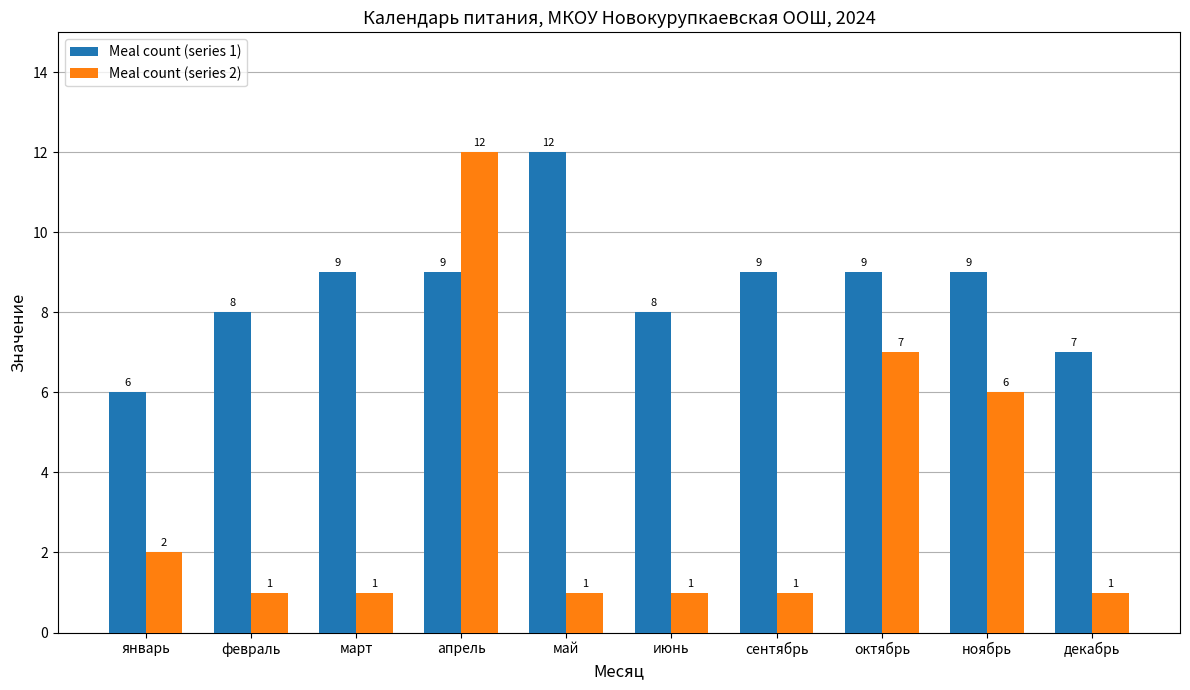

Rank the series by their average value, from lowest to highest.

Meal count (series 2), Meal count (series 1)